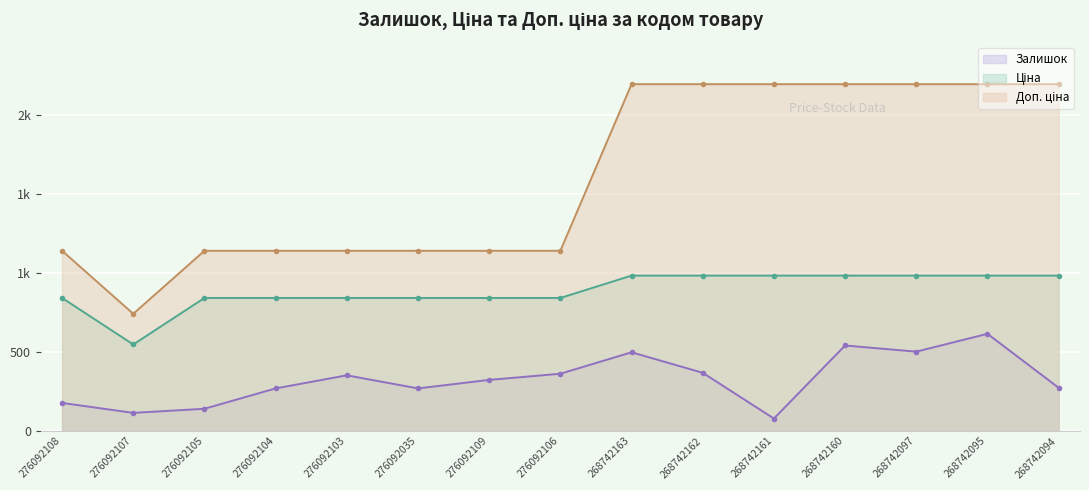

What is the difference between the second highest and minimum values in the Доп. ціна series?

1455.3